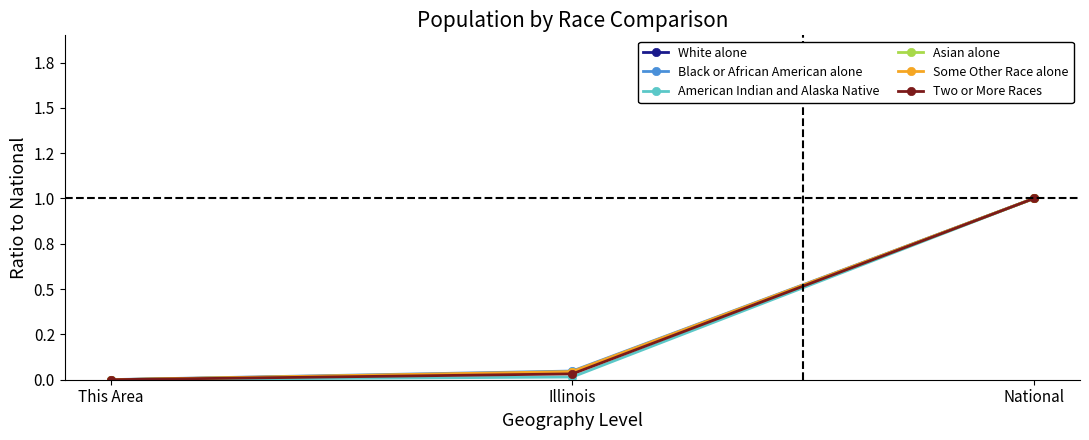

The Black or African American alone series shows 0.0 at This Area. True or false?

True